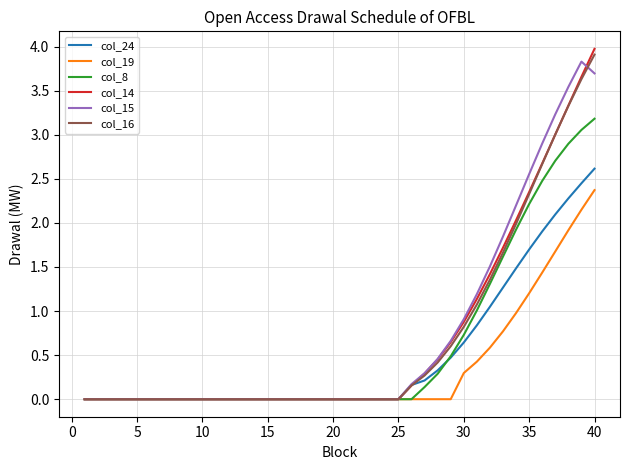

Rank the series by their maximum value, from highest to lowest.

col_14, col_16, col_15, col_8, col_24, col_19